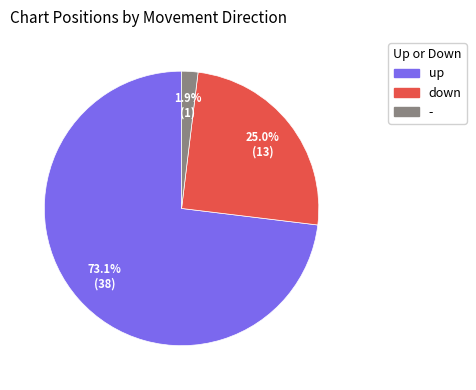

How many segments does this pie chart have?

3